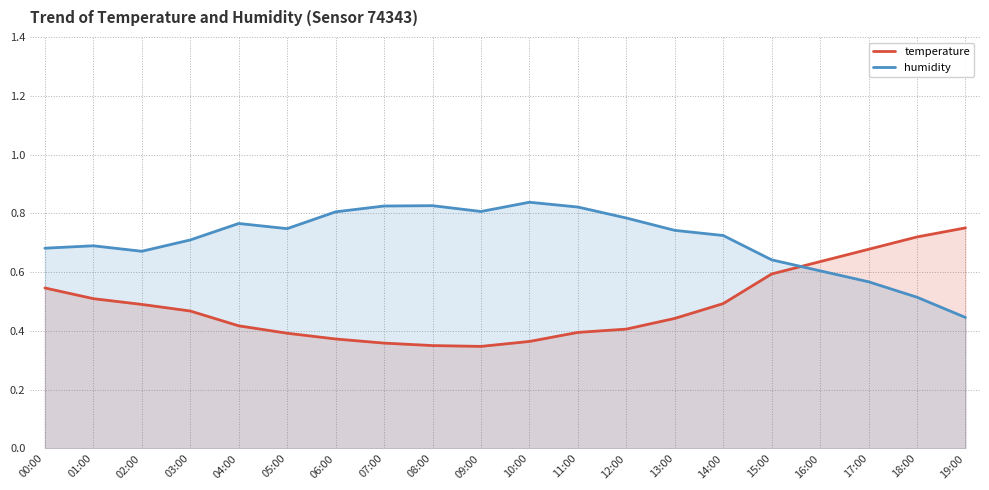

What is the average value of the temperature series?

0.5